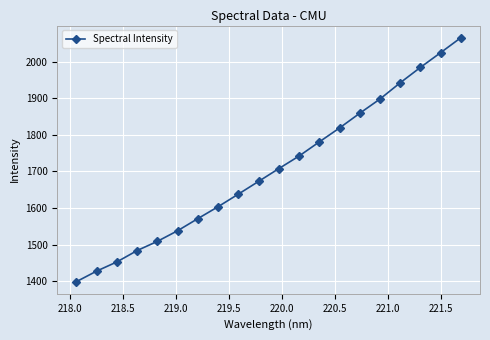

What is the average value?

1706.0